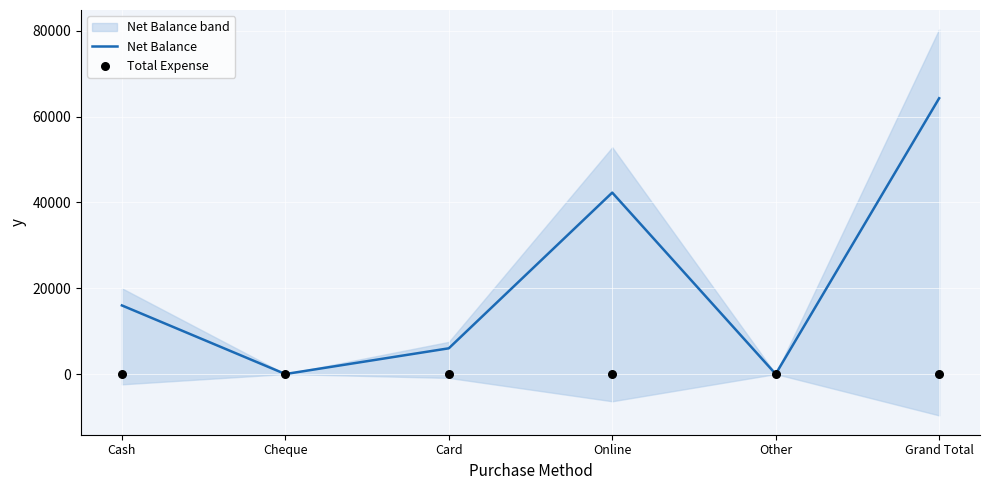

At how many categories does at least one series exceed 14650?

3